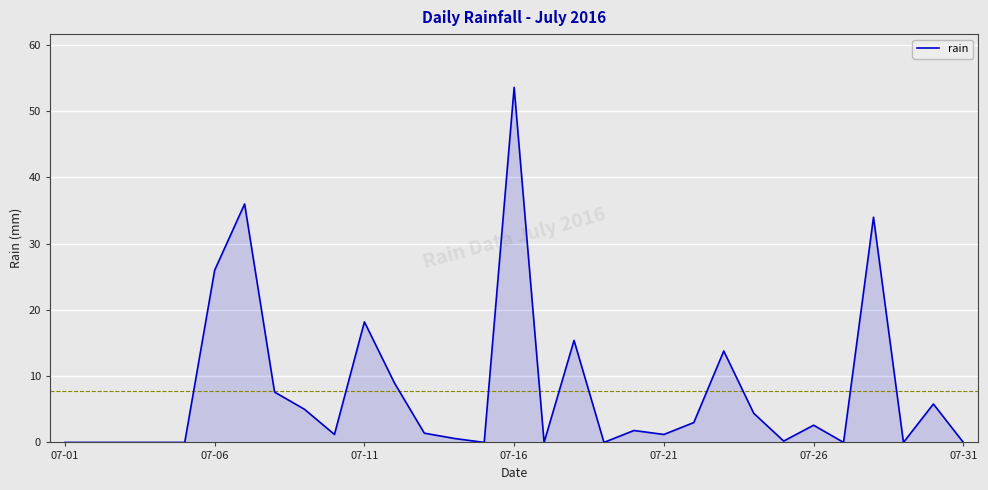

True or false: the data shows 0.0 at 07-31.

True